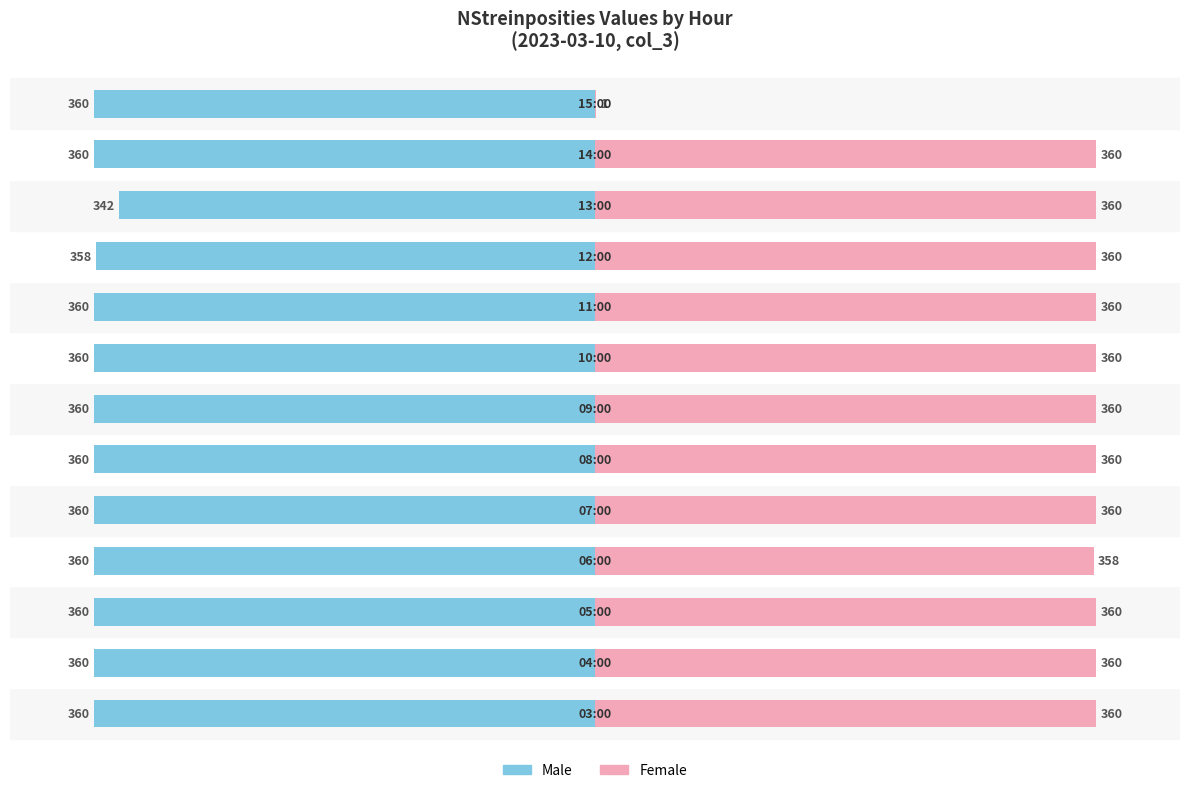

Reading left to right, what are all the values shown in this chart?

Male: 0=-360	1=-360	2=-360	3=-360	4=-360	5=-360	6=-360	7=-360	8=-360	9=-358	10=-342	11=-360	12=-360
Female: 0=360	1=360	2=360	3=358	4=360	5=360	6=360	7=360	8=360	9=360	10=360	11=360	12=1